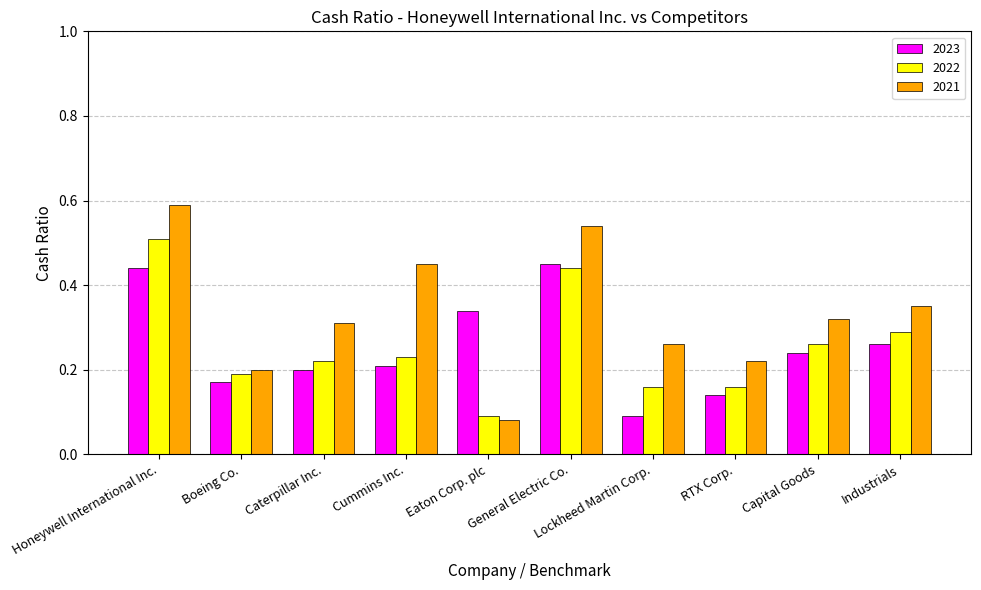

The 2021 series shows 0.2 at RTX Corp.. True or false?

True